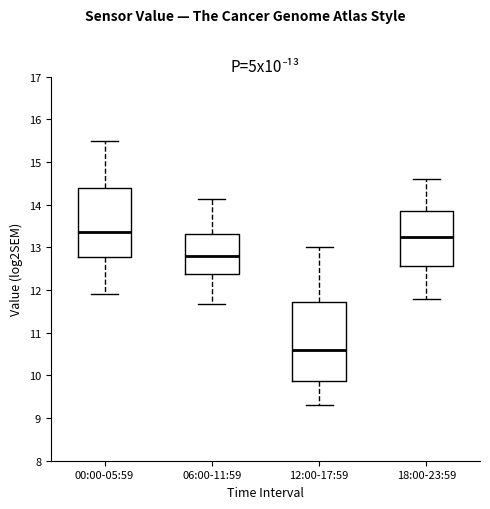

Where is the upper edge of the box for 12:00-17:59 on the y-axis? The values are not printed on the chart, so give them approximately, as read against the axis.

11.7